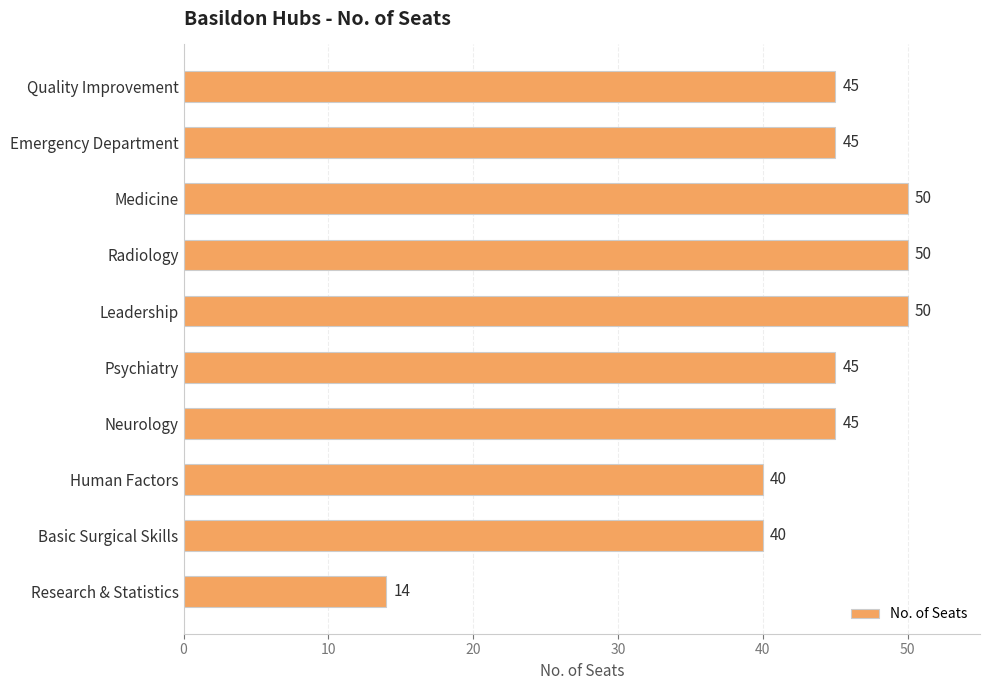

What is the smallest value displayed?

14